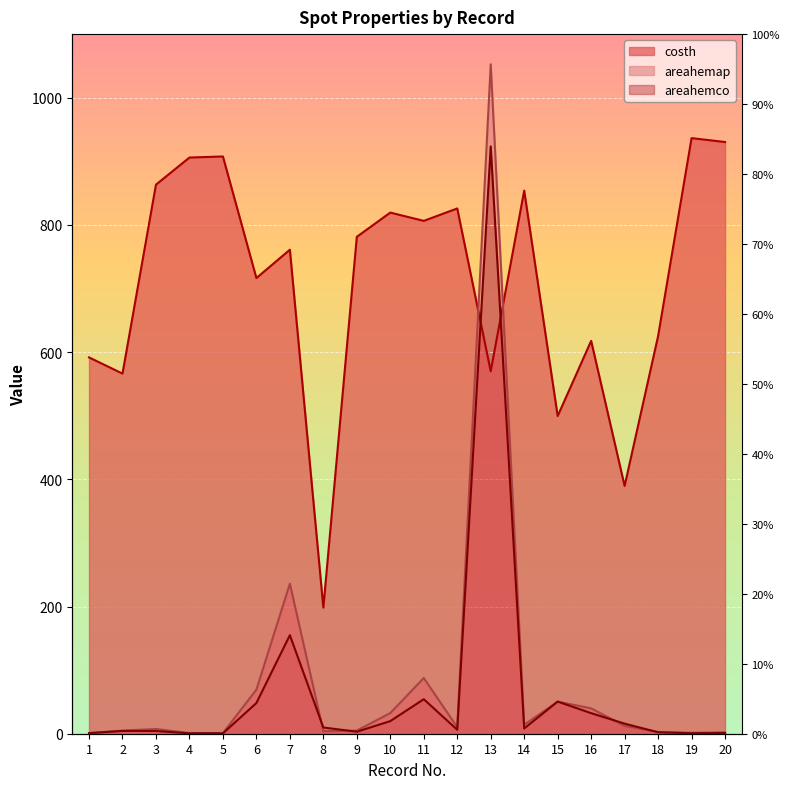

Where is areahemco nearest to the value 462?

7